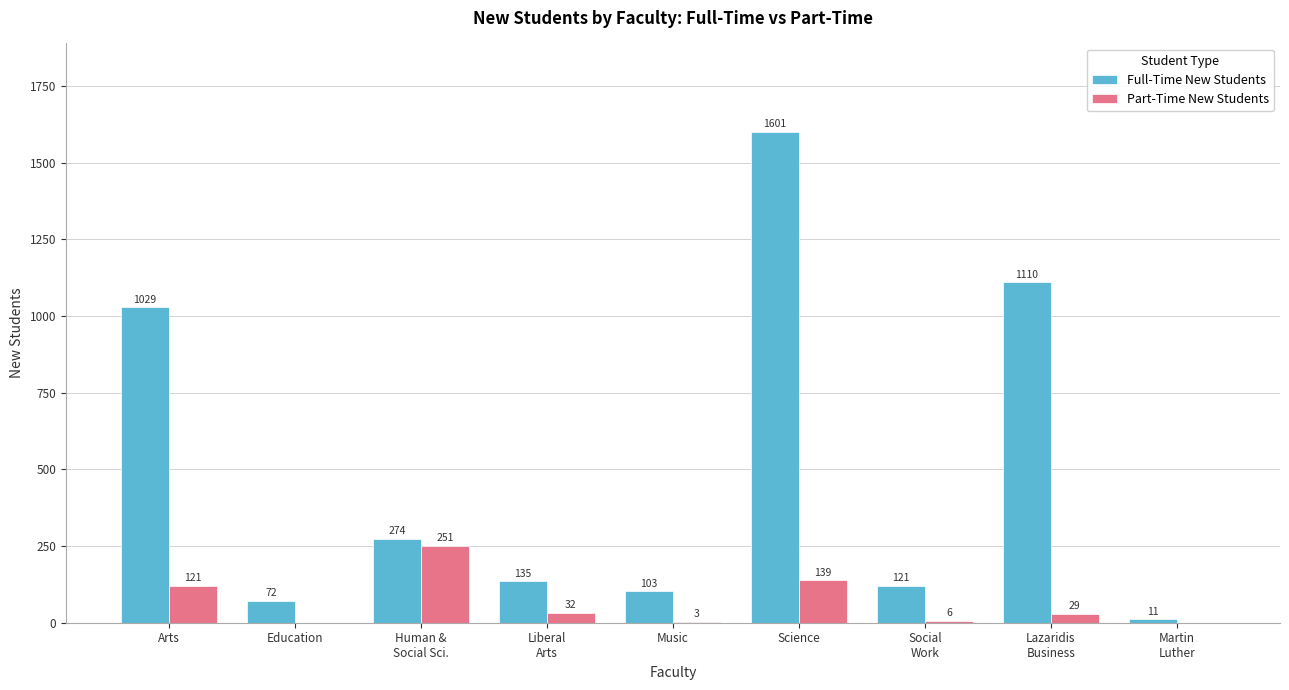

Where does the Full-Time New Students series first go above 135?

Arts